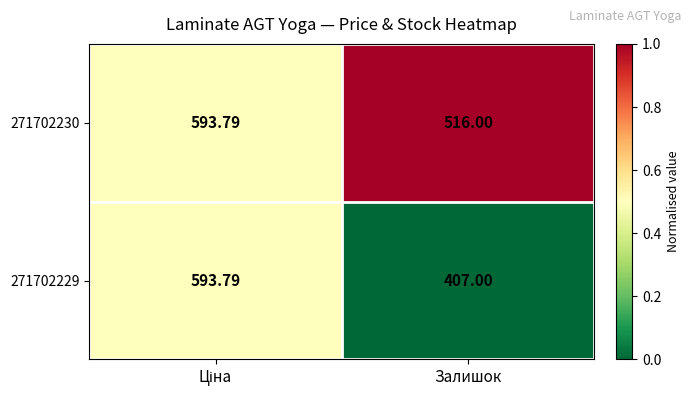

At which label is 271702229 closest to 500?

Залишок